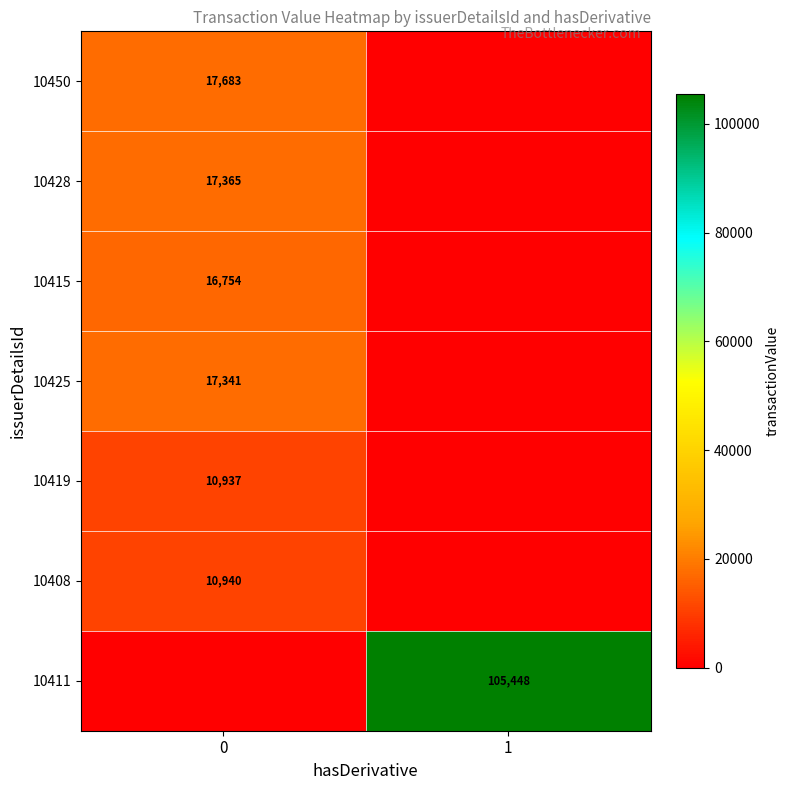

Is the value of 10425 at 0 greater than the value of 10450 at 0?

No